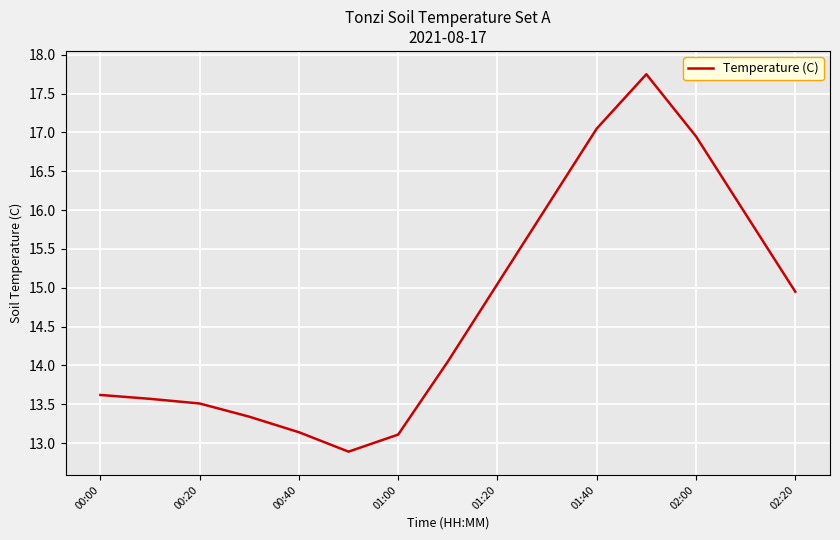

Does the chart have visible grid lines?

Yes